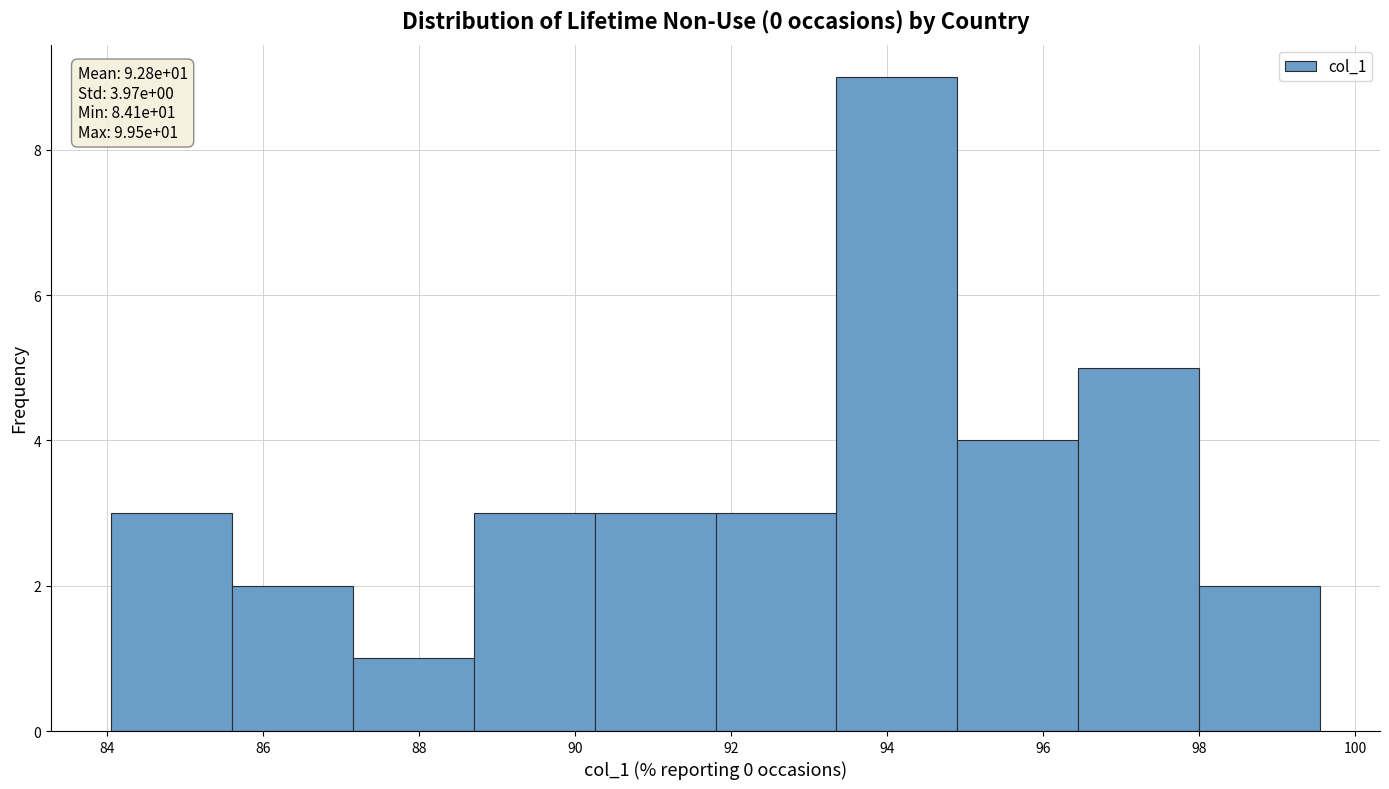

Which range on the x-axis has the tallest bar?

93.4 to 94.8